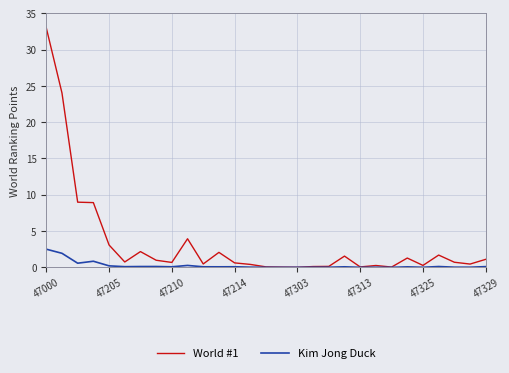

Which series has the largest total across all categories?

World #1